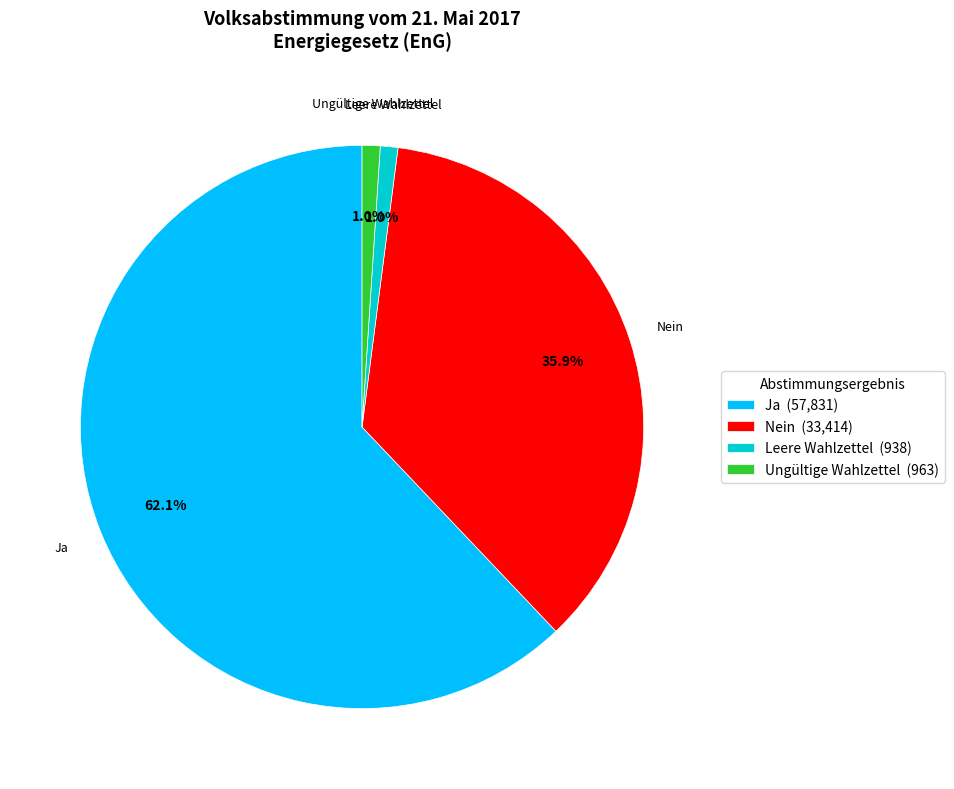

To the nearest percent, what is the combined percentage of Ja and Nein?

98%